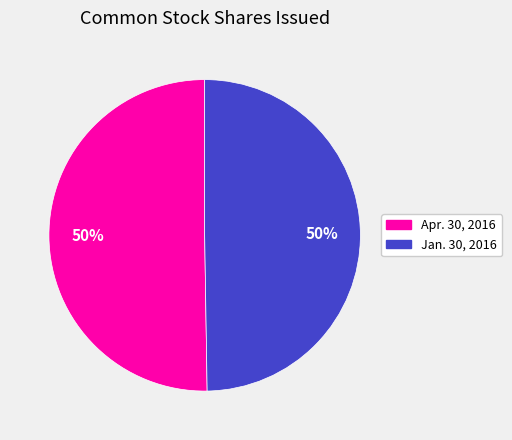

How many segments does this pie chart have?

2